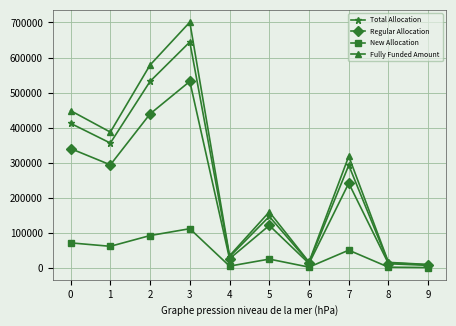

At how many categories does at least one series exceed 2804?

10